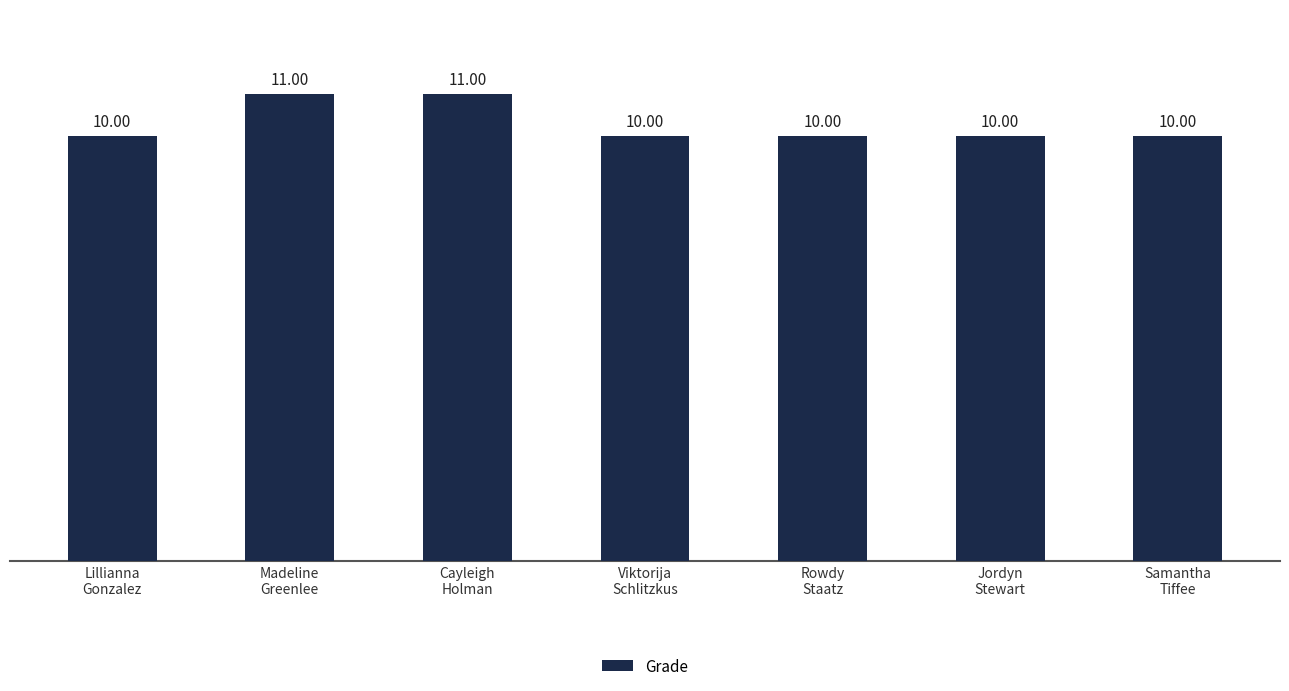

What is the average value?

10